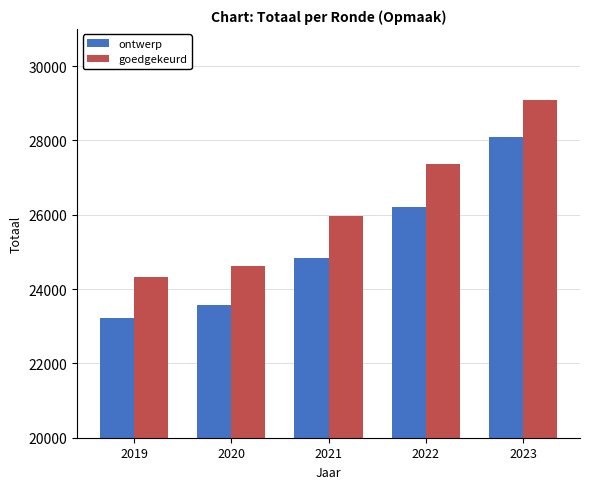

What is the value of the ontwerp bar at the 1st from the left?

23218